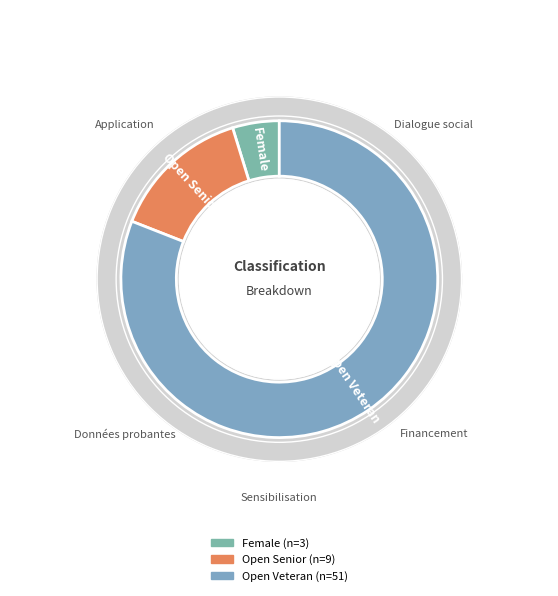

Is it true that Female is 5% of the pie?

True